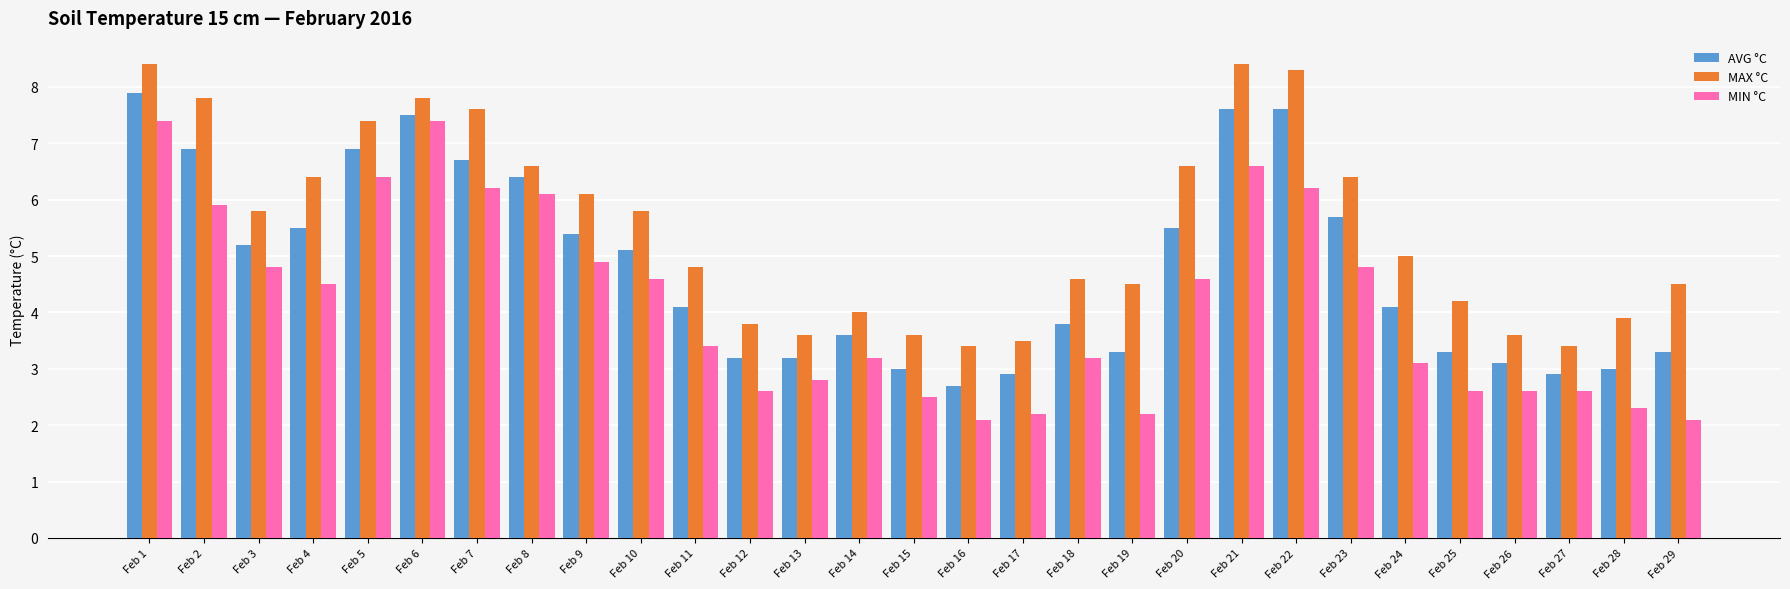

Where does the MIN °C series first go above 3?

Feb 1